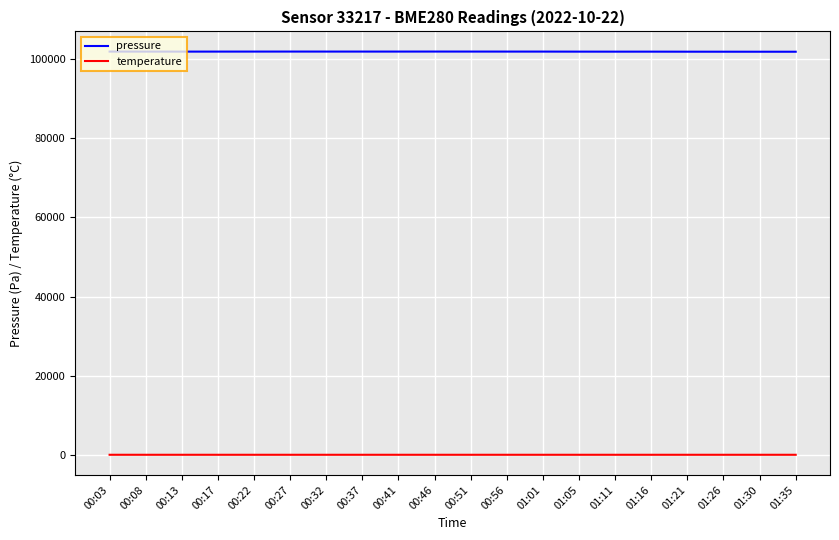

Count the number of categories in the chart.

20